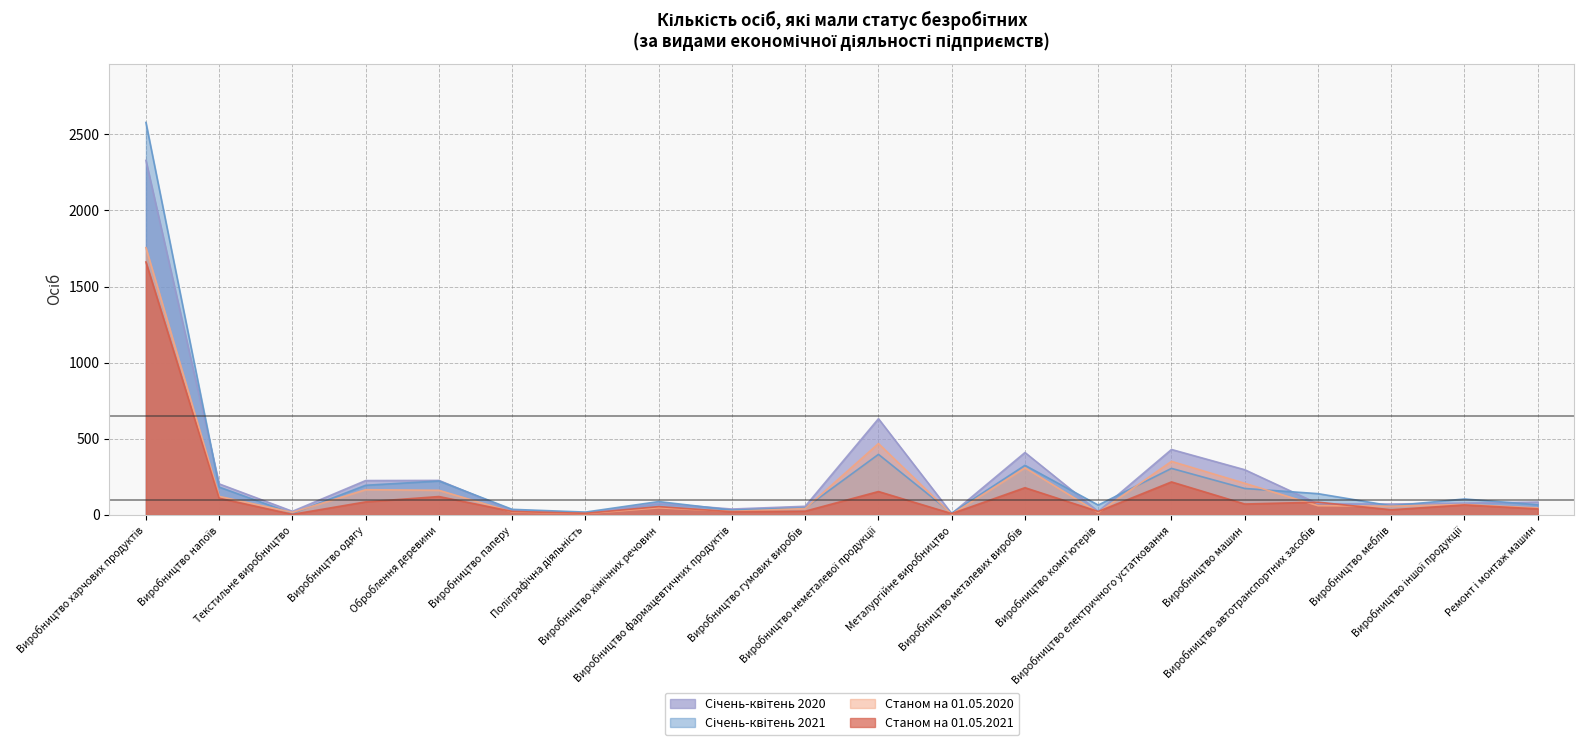

What is the sum of all Січень-квітень 2021 values?

5063